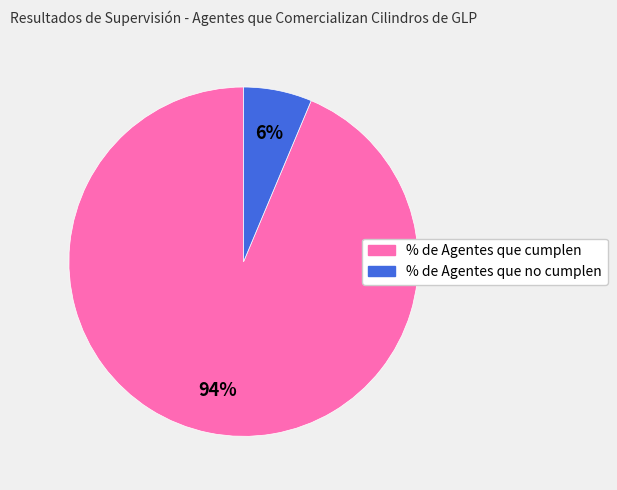

Which has a higher value, % de Agentes que cumplen or % de Agentes que no cumplen?

% de Agentes que cumplen